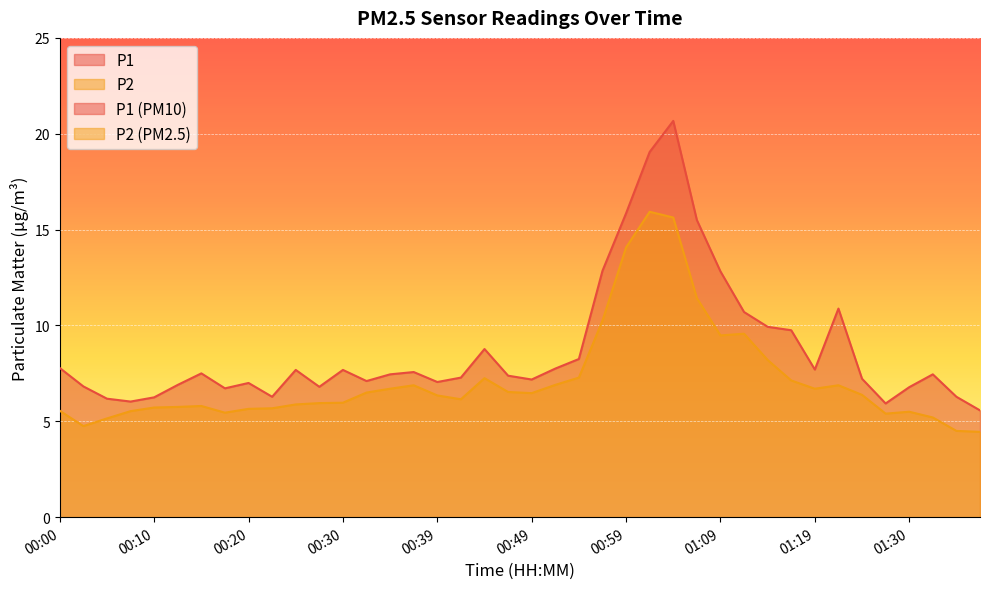

Where is the first local minimum for P2?

00:02